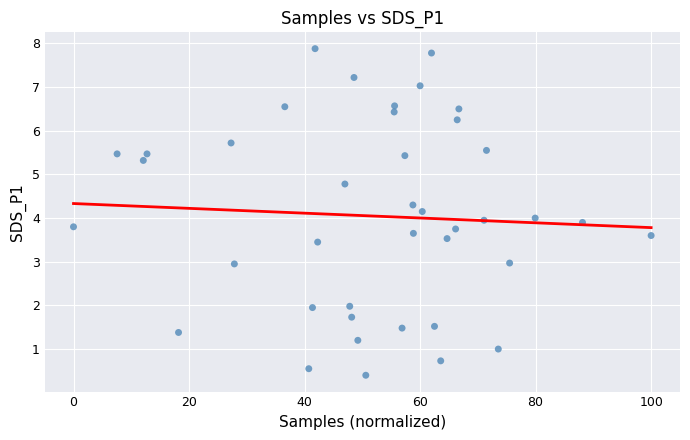

What is the range of X values (max minus min)?

100.0